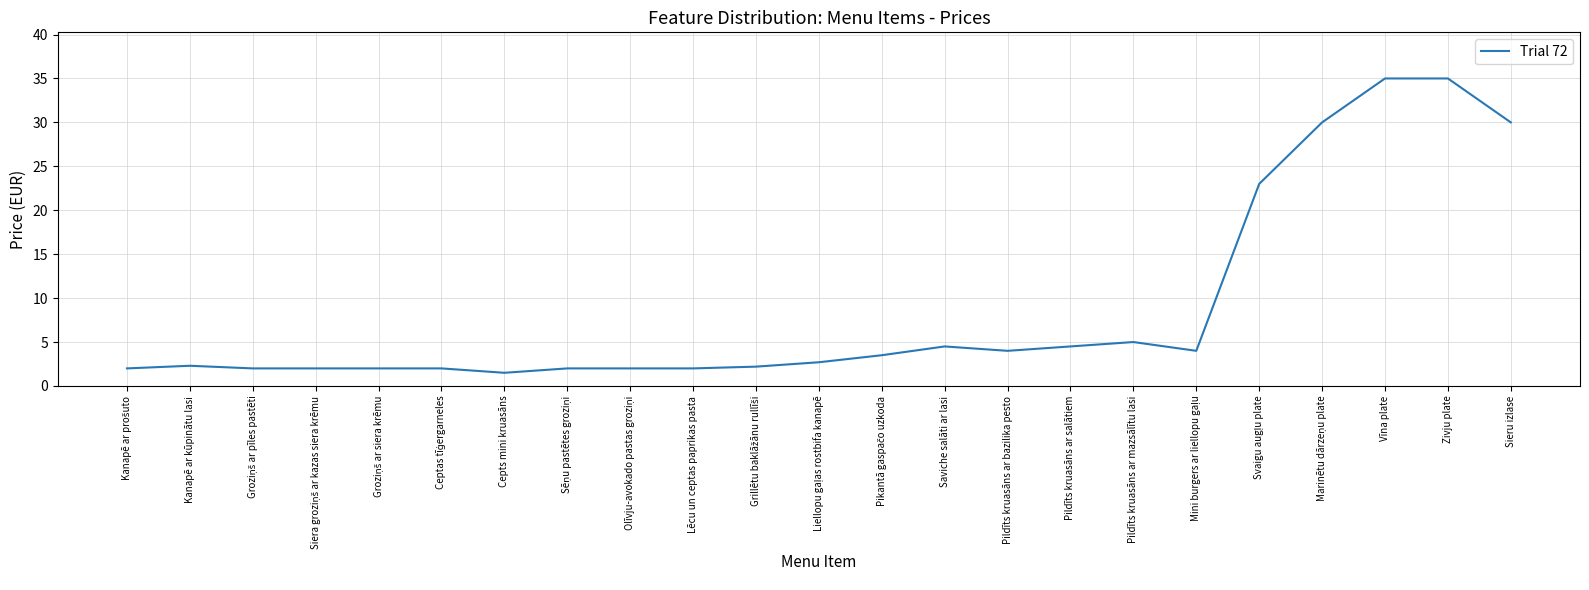

What is the minimum value shown in the chart?

1.5